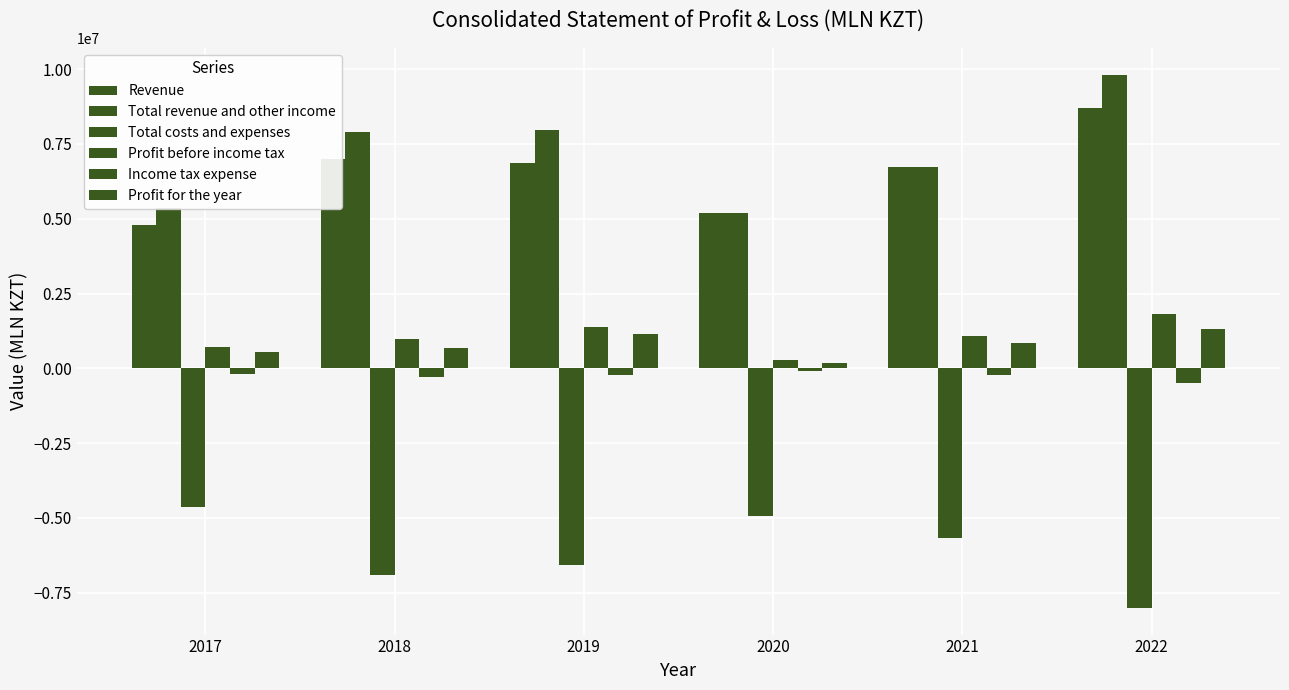

Which series has the largest total across all categories?

Total revenue and other income